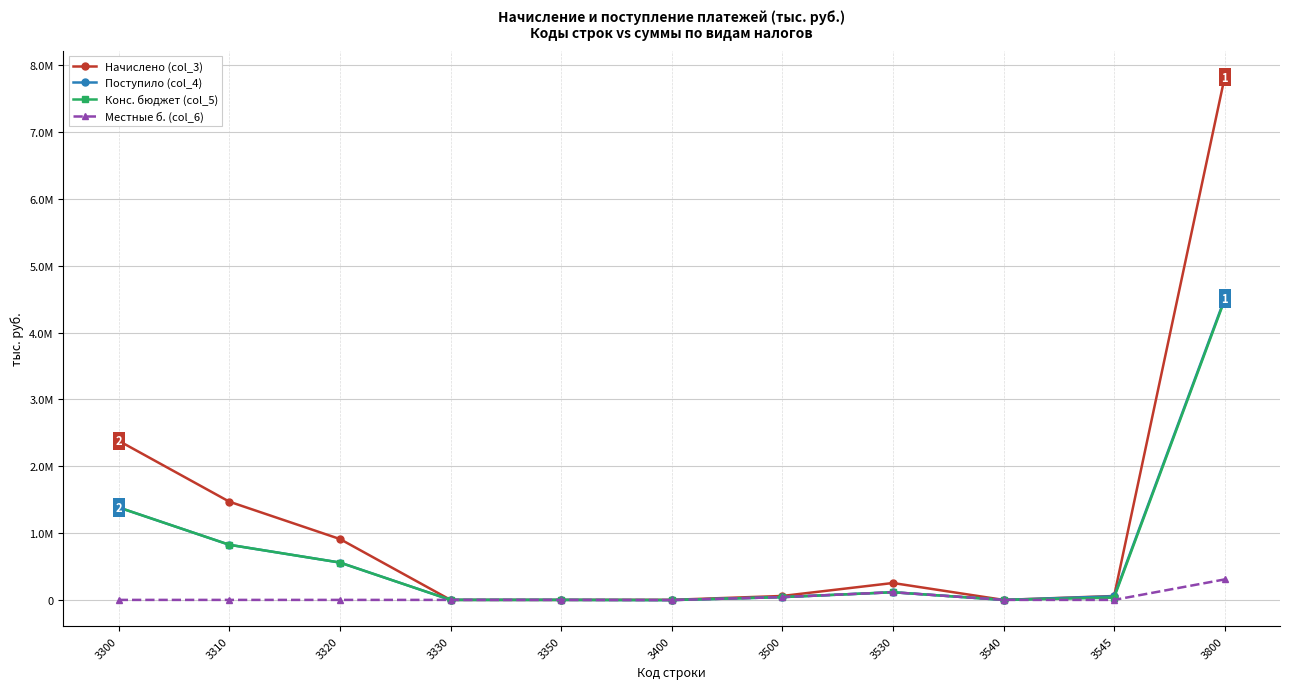

How many values in Поступило (col_4) are above zero?

7